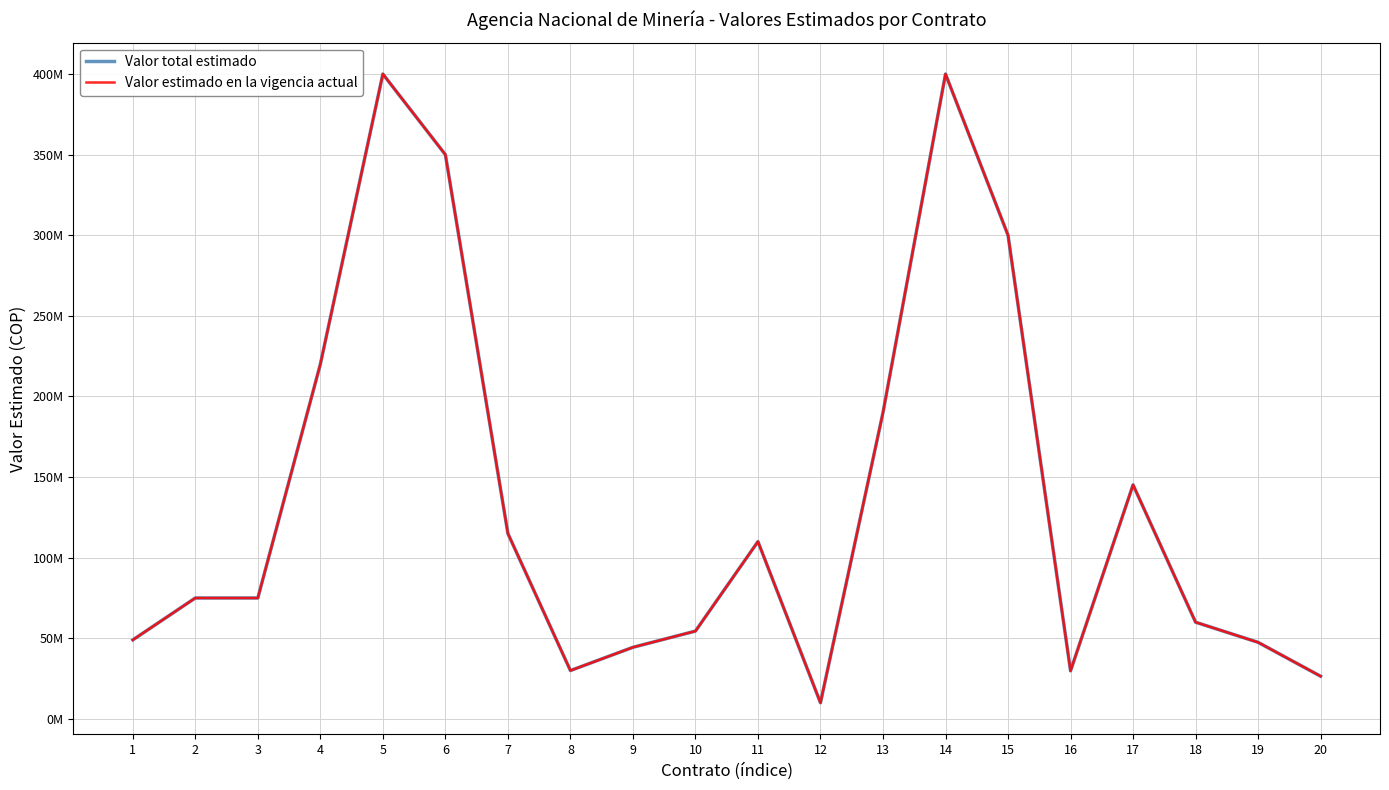

What is the sum of all Valor estimado en la vigencia actual values?

2731857210